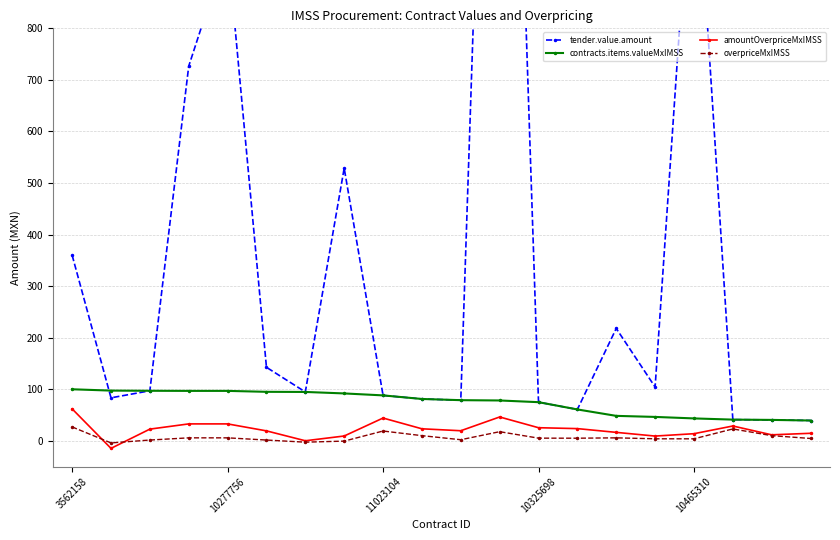

True or false: contracts.items.valueMxIMSS has more than 0 interior local peaks.

False